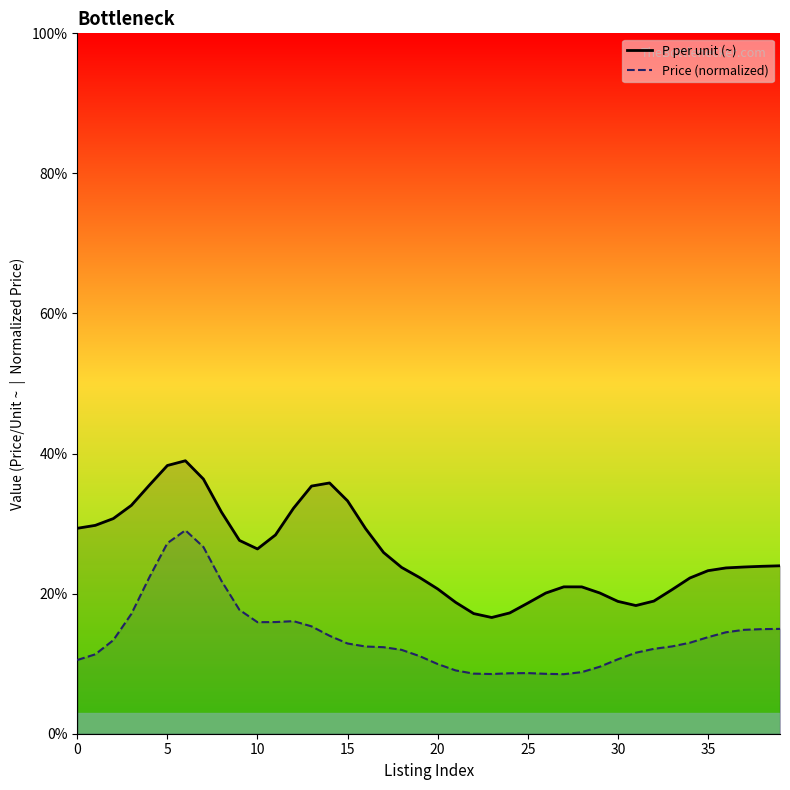

True or false: Price (normalized) has a value of 15.0 at 39.

True